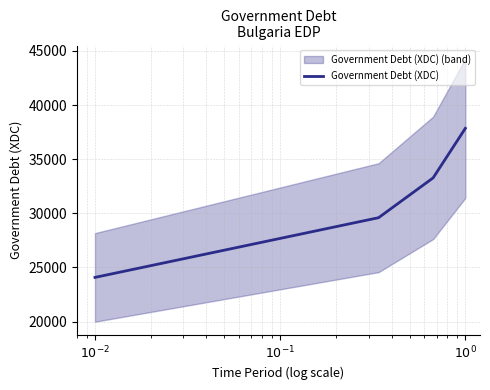

How many values in the Government Debt (XDC) series are below 33274?

2